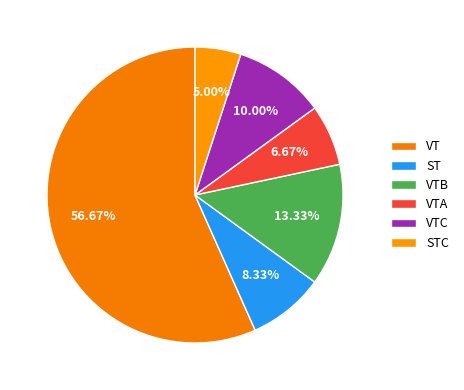

What is the ratio of the value at VT to the value at VTA?

8.5